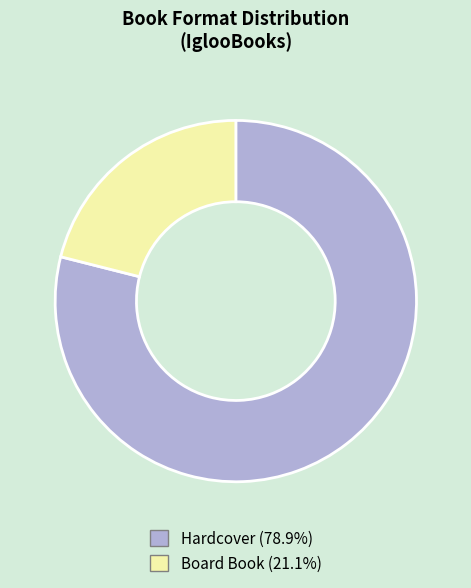

Does Board Book account for over 50% of the chart?

No